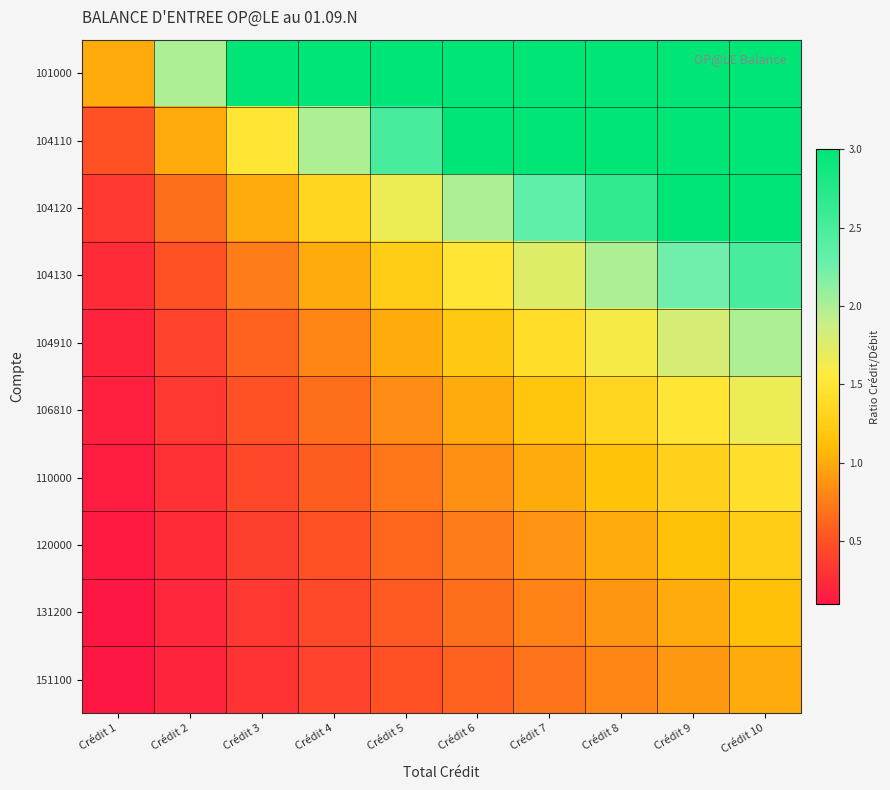

At Crédit 4, list the series in order from smallest to largest.

151100, 131200, 120000, 110000, 106810, 104910, 104130, 104120, 104110, 101000